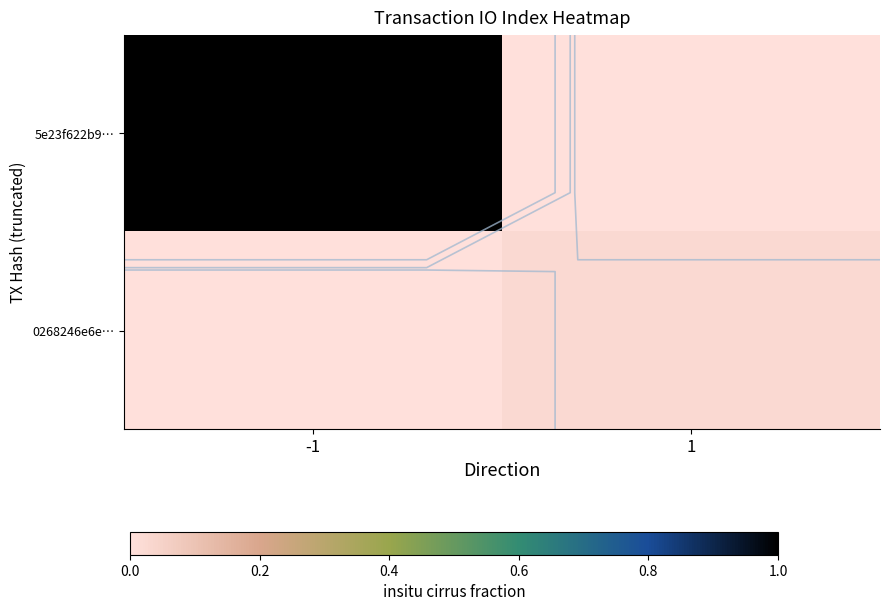

Which series has the largest total across all categories?

5e23f622b9…